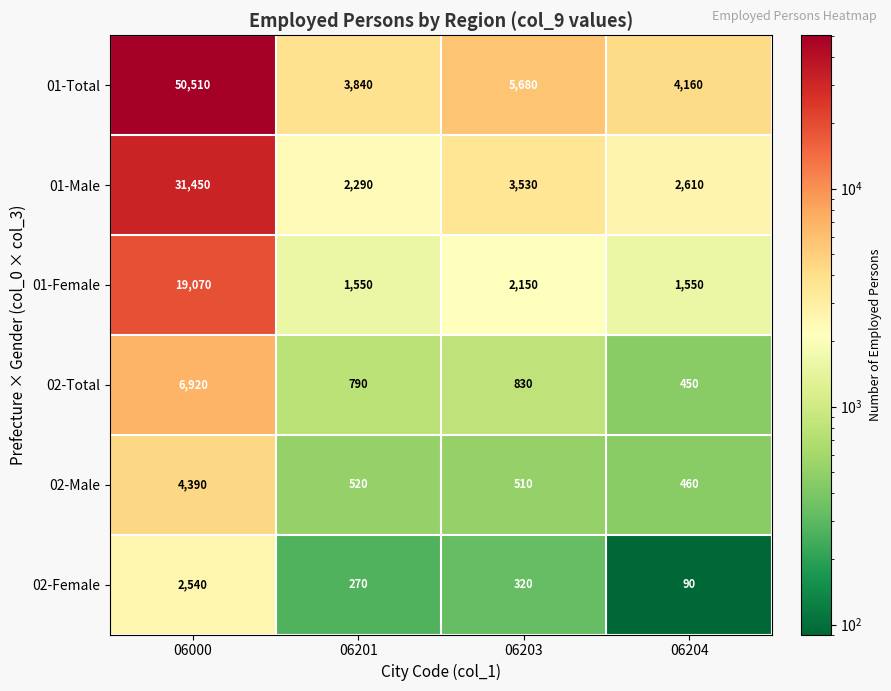

List the labels in order of 01-Male value, smallest first.

06201, 06204, 06203, 06000